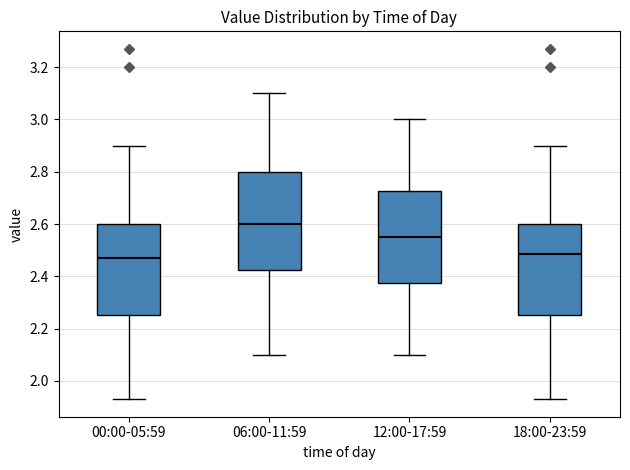

Comparing the boxes themselves (not the whiskers), which one is the tallest?

06:00-11:59